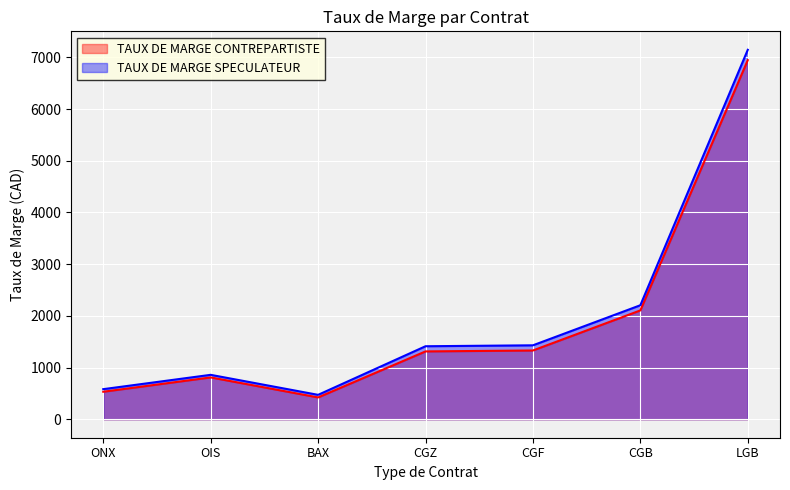

True or false: TAUX DE MARGE CONTREPARTISTE and TAUX DE MARGE SPECULATEUR intersect in this chart.

False